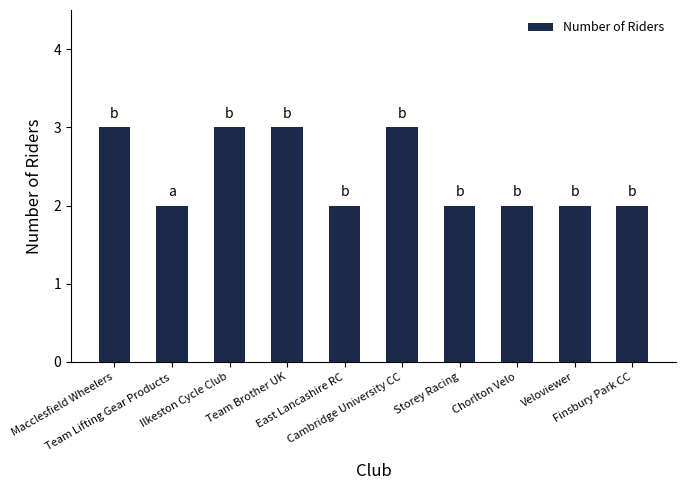

What is the sum of all values?

24